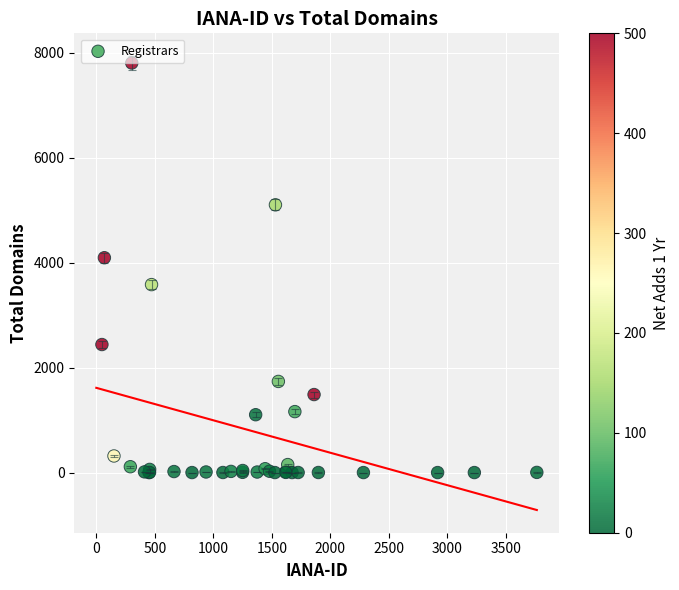

What Y value in the scatter plot is closest to 3901?

4093